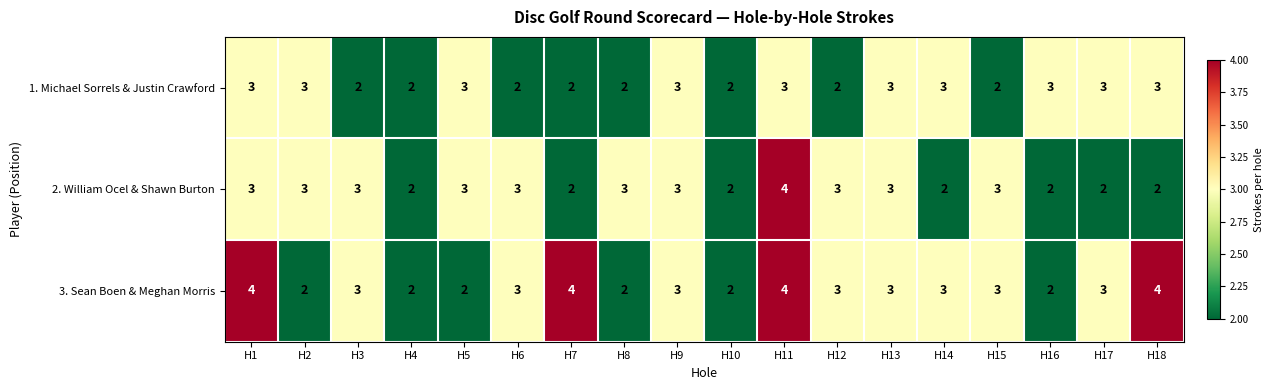

Count the number of categories in the chart.

18